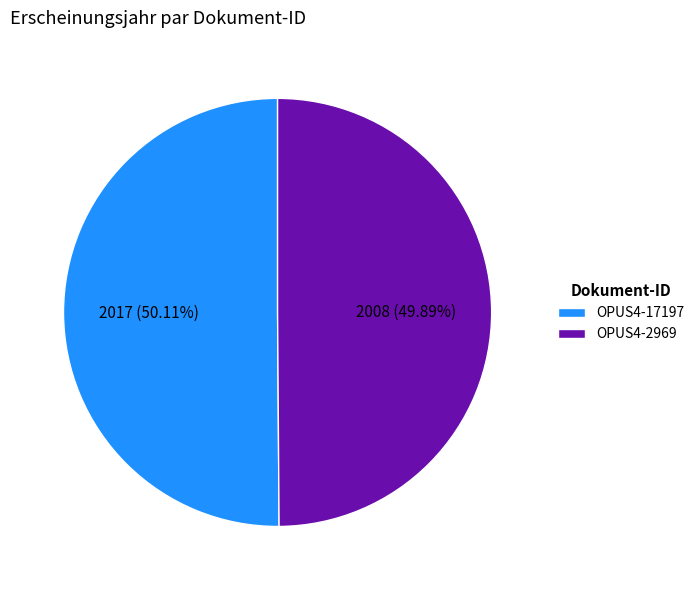

How many slices are in this pie chart?

2